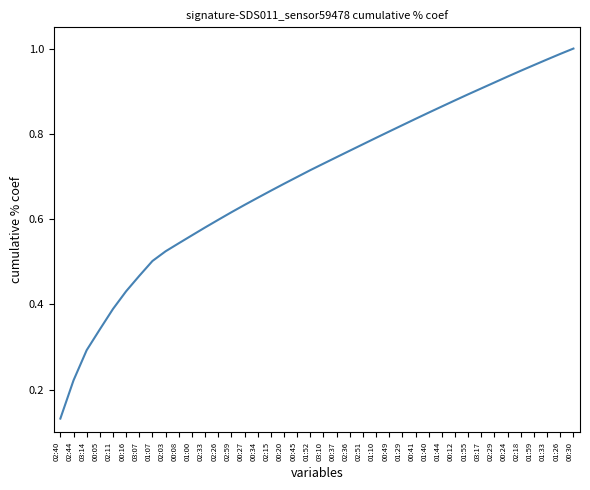

Which category has the lowest value across all series?

02:40